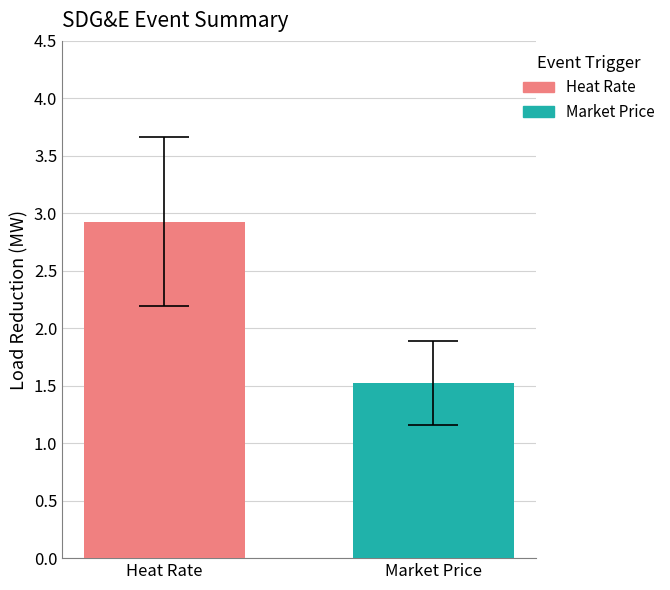

Is the value of Market Price at 2 greater than the value of Heat Rate at 3?

No